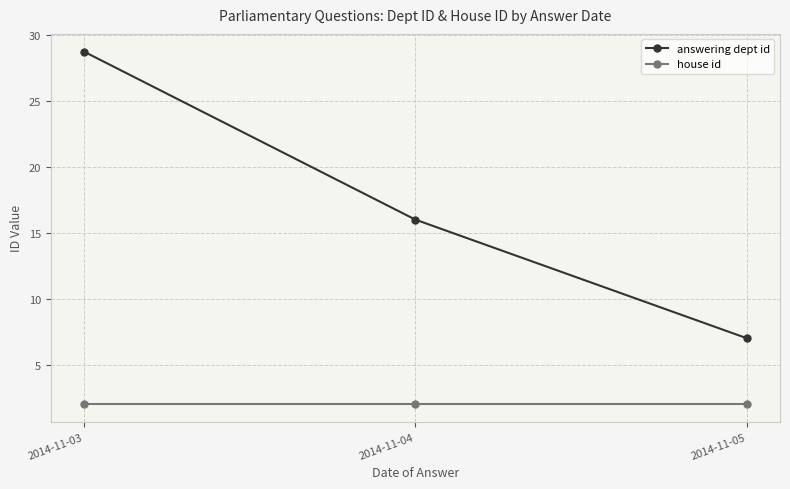

At how many categories does at least one series exceed 28?

1